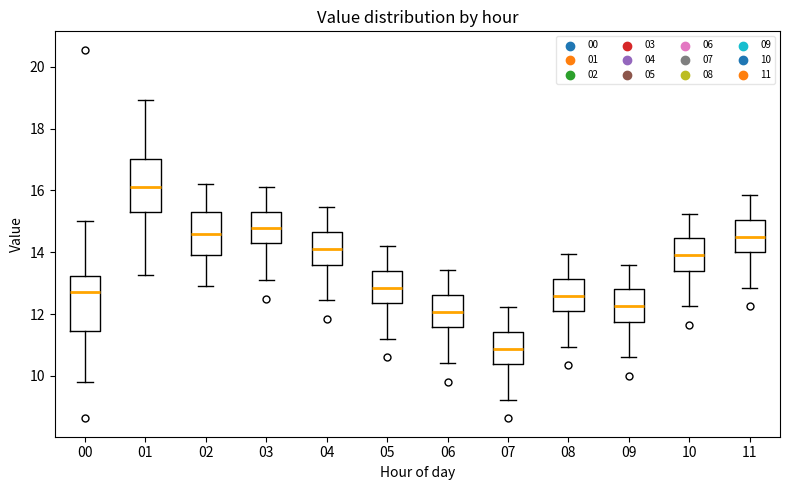

Which box has the highest median line?

01